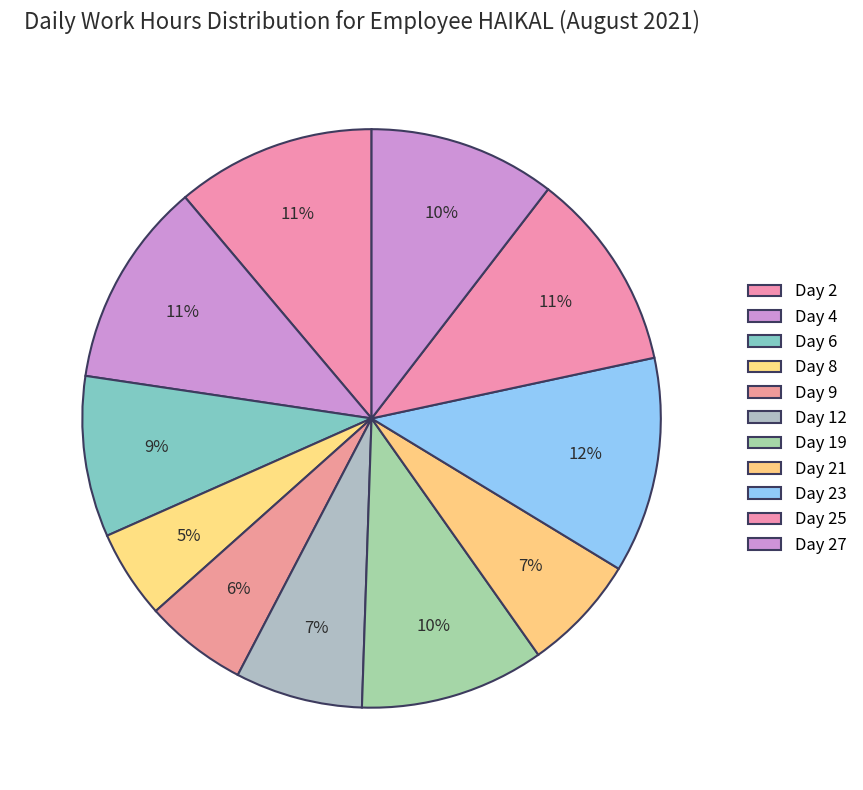

How many slices are in this pie chart?

11